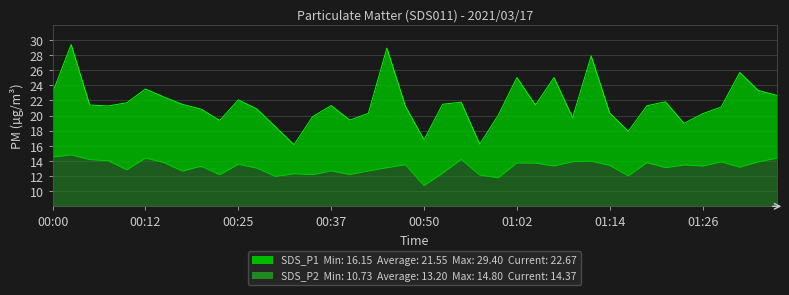

Where is the first local minimum for SDS_P1?

00:08